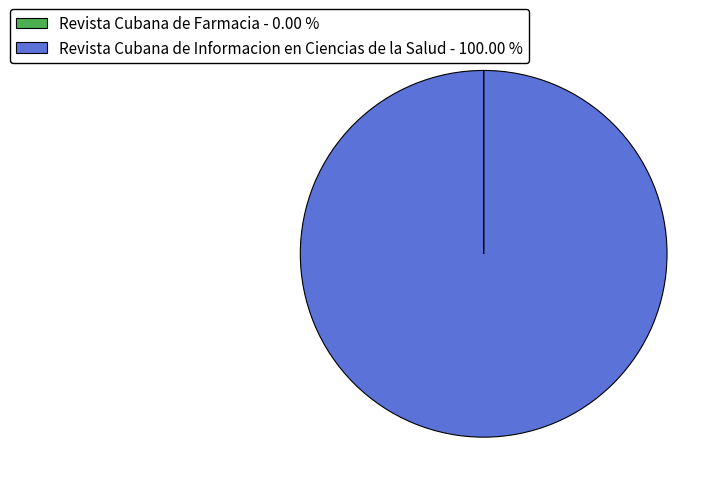

Is there any slice that represents more than half of the pie?

Yes